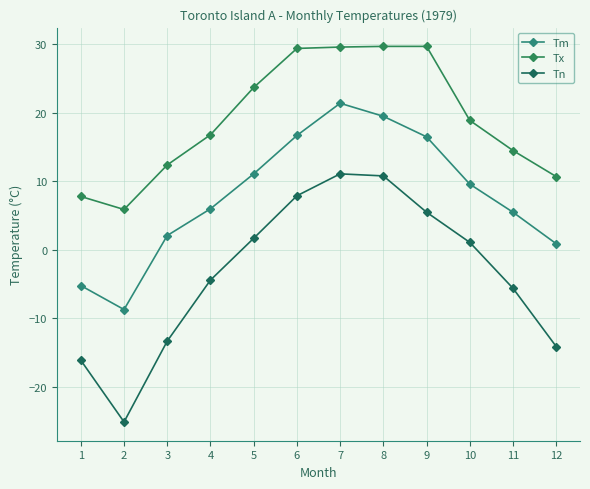

How many lines are shown in the chart?

3